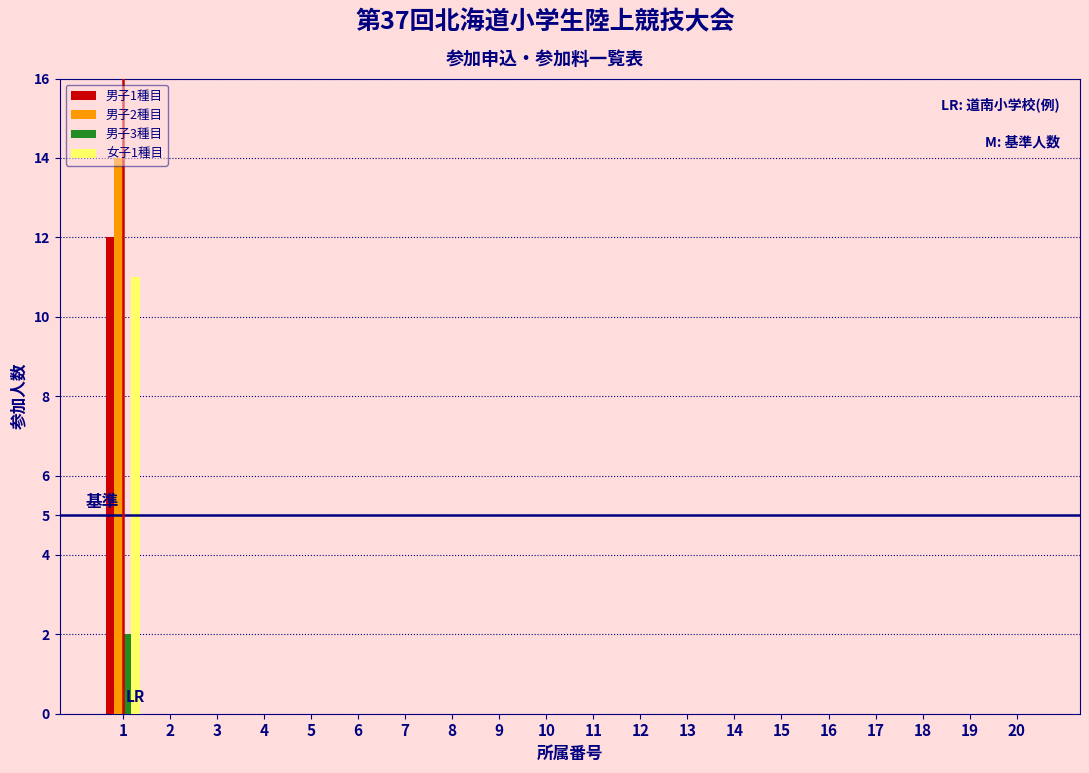

The 男子2種目 series shows 8 at 20. True or false?

False